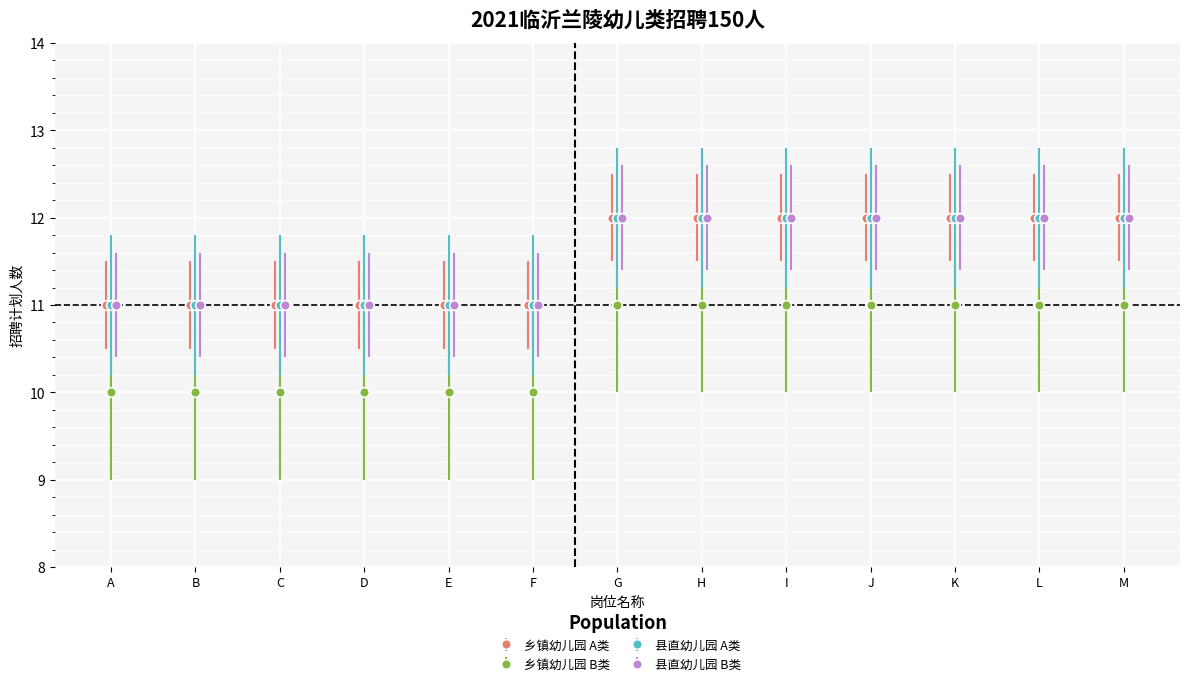

What is the value of the 乡镇幼儿园 A类 point at the 5th from the left?

11